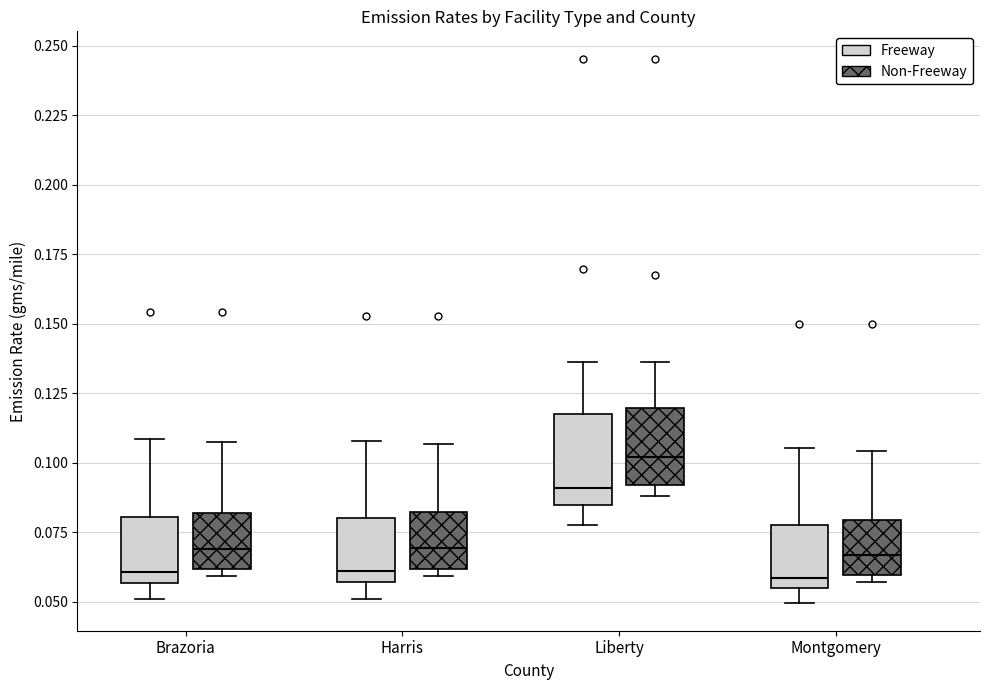

Reading left to right, read every box against the y-axis: the position of its median line, the range the box covers, and the ends of its whiskers. The values are not printed on the chart, so give them approximately, as read against the axis.

Brazoria (Freeway): median 0.060, box 0.055 to 0.080, whiskers 0.050 to 0.110
Brazoria (Non-Freeway): median 0.070, box 0.060 to 0.080, whiskers 0.060 (just below the box's lower edge) to 0.110
Harris (Freeway): median 0.060, box 0.055 to 0.080, whiskers 0.050 to 0.110
Harris (Non-Freeway): median 0.070, box 0.060 to 0.080, whiskers 0.060 (just below the box's lower edge) to 0.105
Liberty (Freeway): median 0.090, box 0.085 to 0.120, whiskers 0.080 to 0.135
Liberty (Non-Freeway): median 0.100, box 0.090 to 0.120, whiskers 0.090 (just below the box's lower edge) to 0.135
Montgomery (Freeway): median 0.060, box 0.055 to 0.080, whiskers 0.050 to 0.105
Montgomery (Non-Freeway): median 0.065, box 0.060 to 0.080, whiskers 0.055 to 0.105